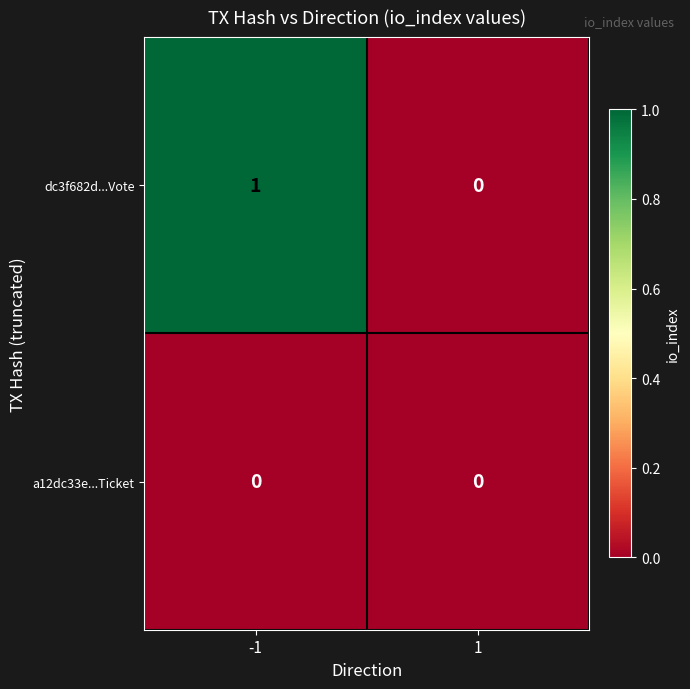

At which category does the chart reach its peak across all series?

-1